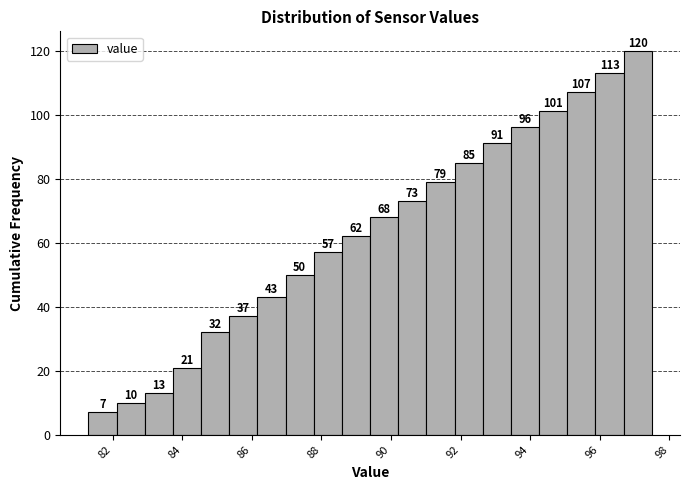

Reading left to right, list every bar in this chart as the range it spans on the x-axis followed by its height. The bar edges are not printed on the chart, so give them approximately, as read against the axis.

81.4 to 82.2: 7
82.2 to 83.0: 10
83.0 to 83.8: 13
83.8 to 84.6: 21
84.6 to 85.4: 32
85.4 to 86.2: 37
86.2 to 87.0: 43
87.0 to 87.8: 50
87.8 to 88.6: 57
88.6 to 89.4: 62
89.4 to 90.2: 68
90.2 to 91.0: 73
91.0 to 91.8: 79
91.8 to 92.6: 85
92.6 to 93.4: 91
93.4 to 94.2: 96
94.2 to 95.0: 101
95.0 to 95.8: 107
95.8 to 96.6: 113
96.6 to 97.6: 120